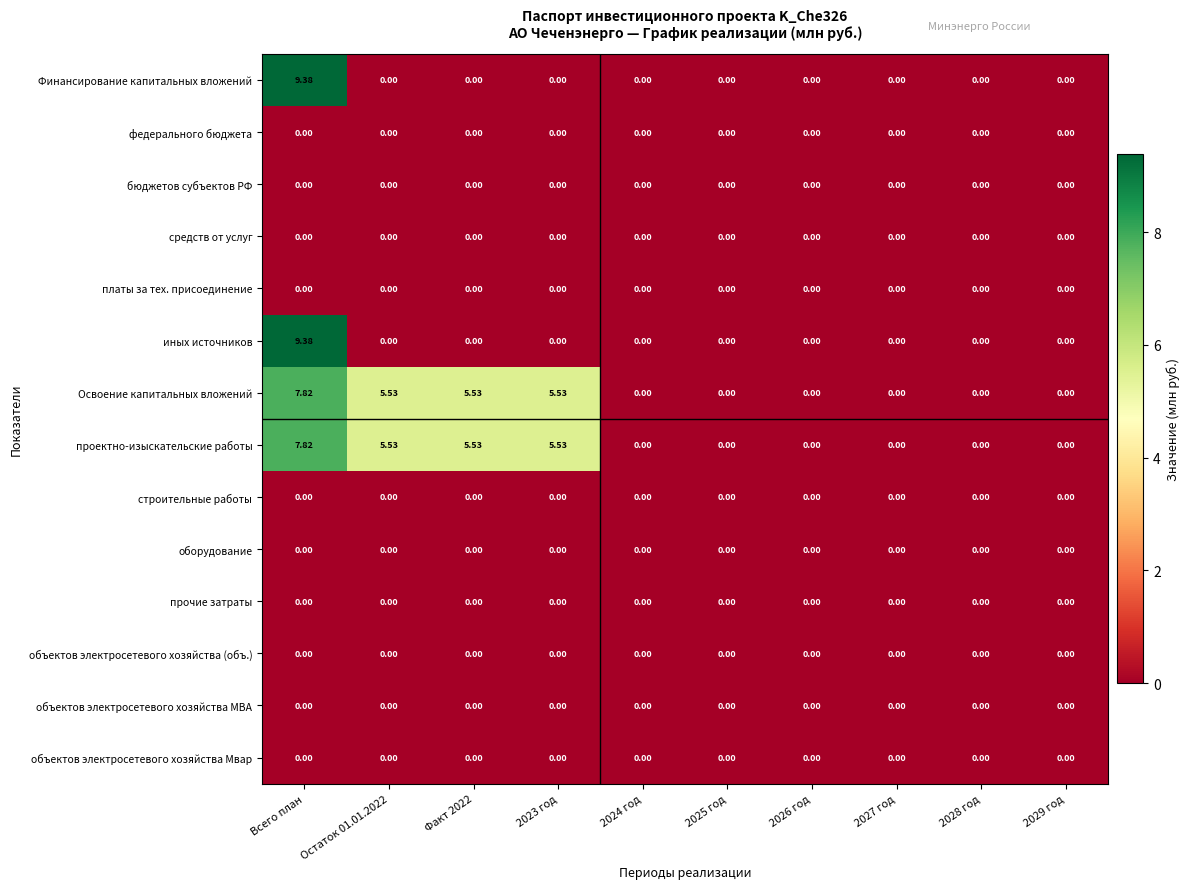

Which category has the highest value in the проектно-изыскательские работы series?

Всего план